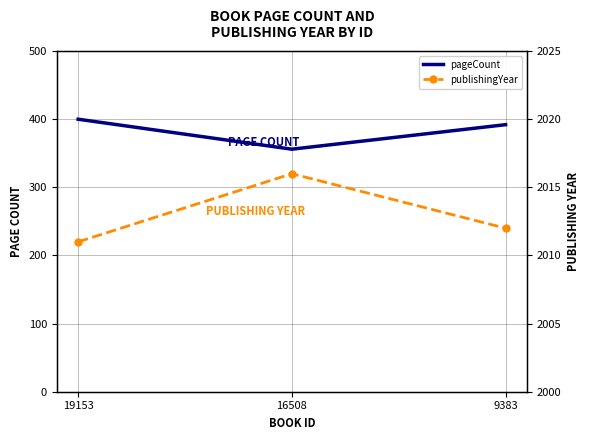

At which category does the chart reach its peak across all series?

16508